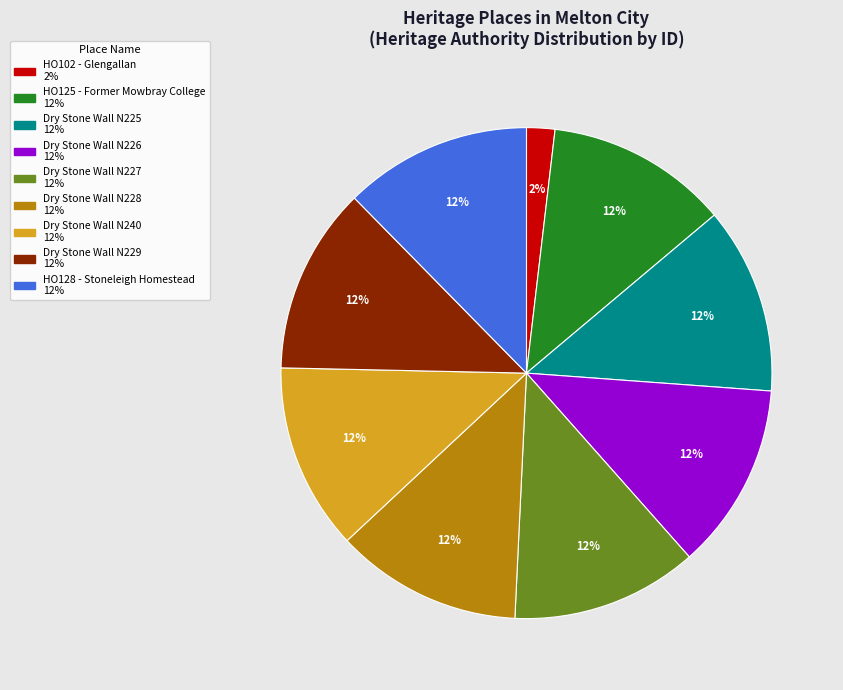

Is there any slice that represents more than half of the pie?

No